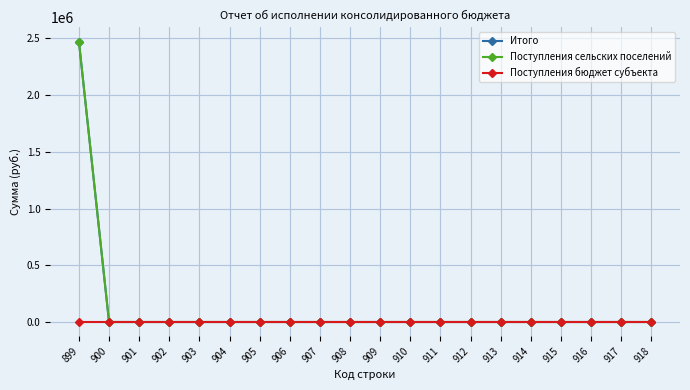

What is the average value of the Итого series?

123665